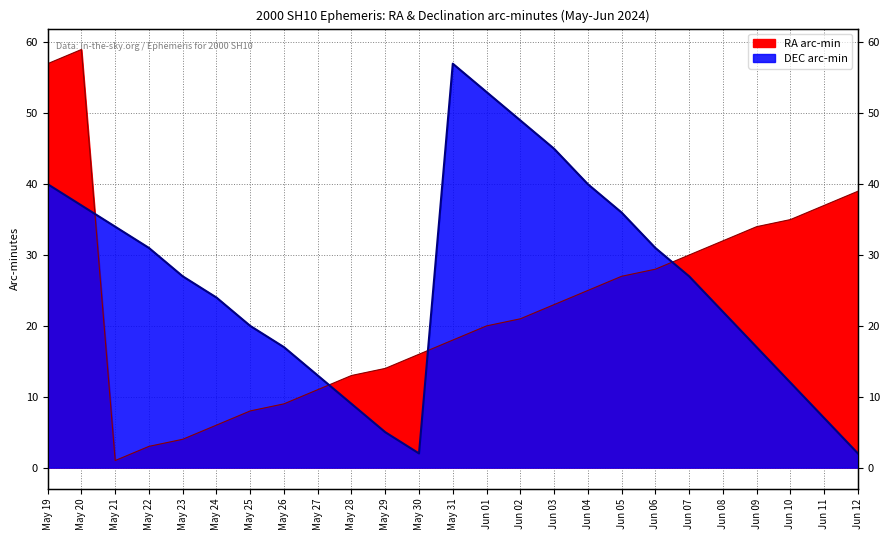

What is the difference between the highest and lowest values at May 31?

39